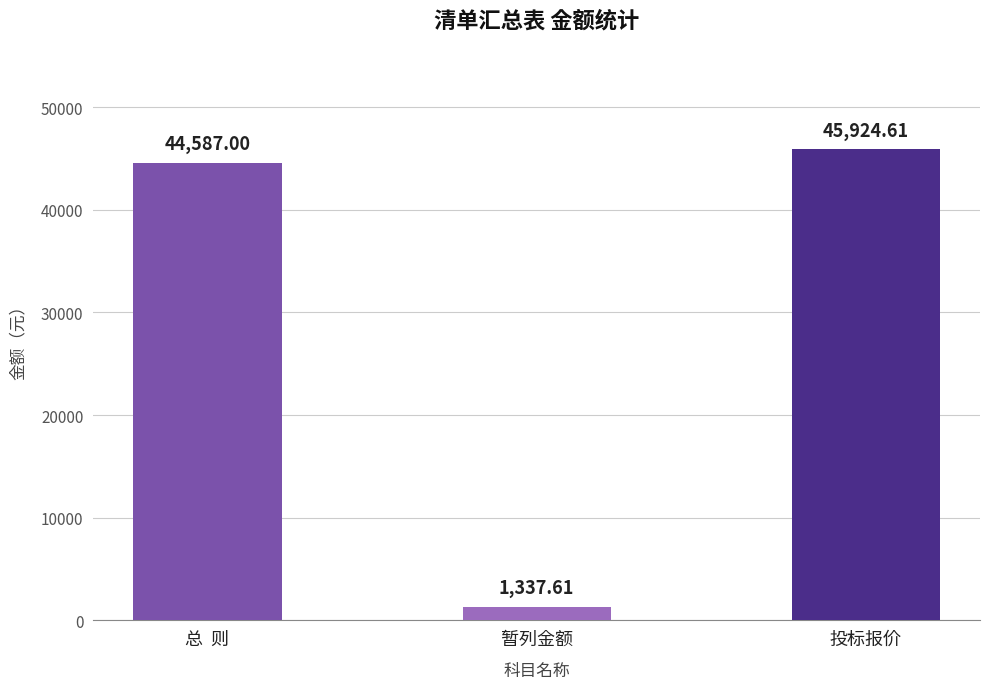

What is the difference between the second highest and minimum values?

43249.4